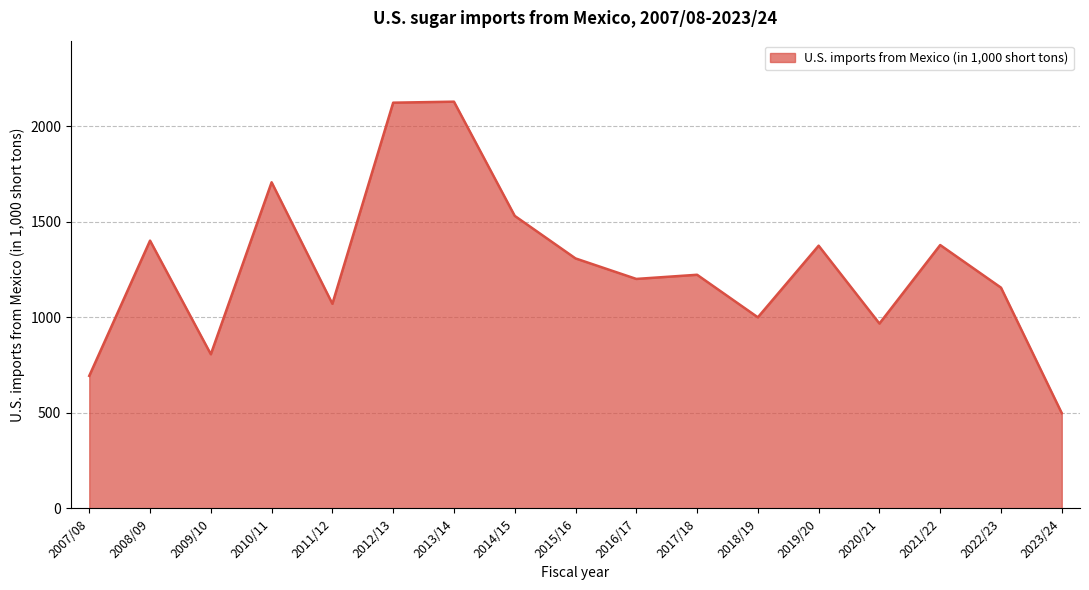

The value at 2009/10 is 1164.3. True or false?

False